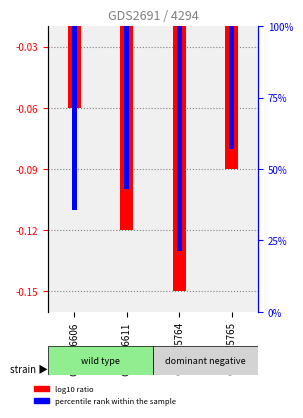

What is the maximum value for log10 ratio?

-0.1